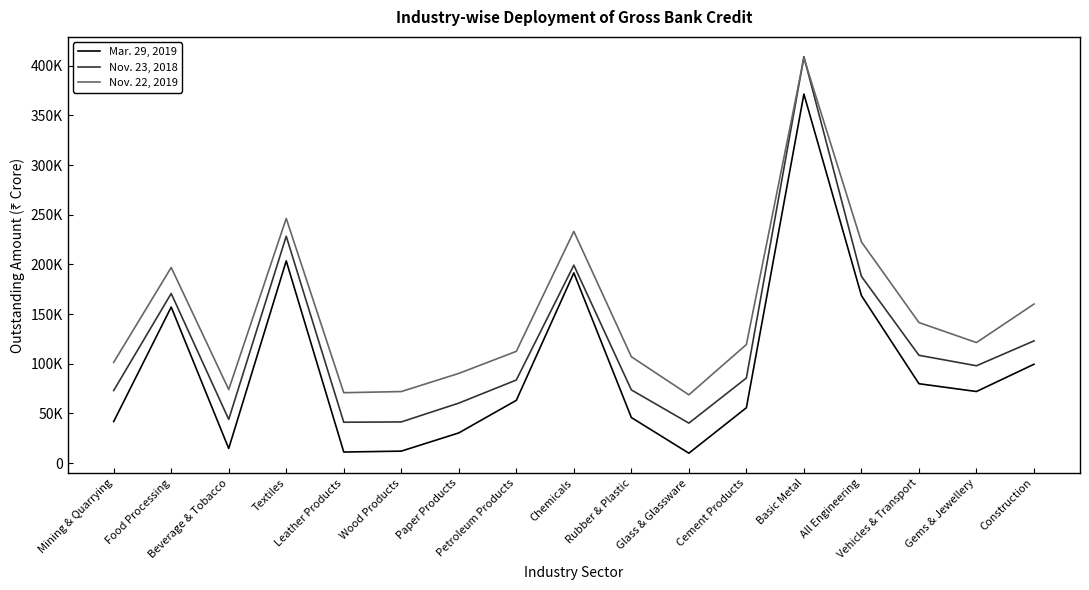

Where does the Nov. 22, 2019 series first go above 119309?

Food Processing